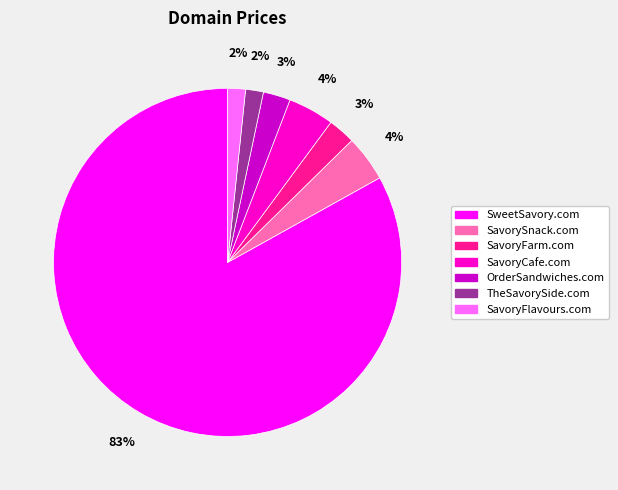

What percentage is the OrderSandwiches.com slice, to the nearest percent?

3%